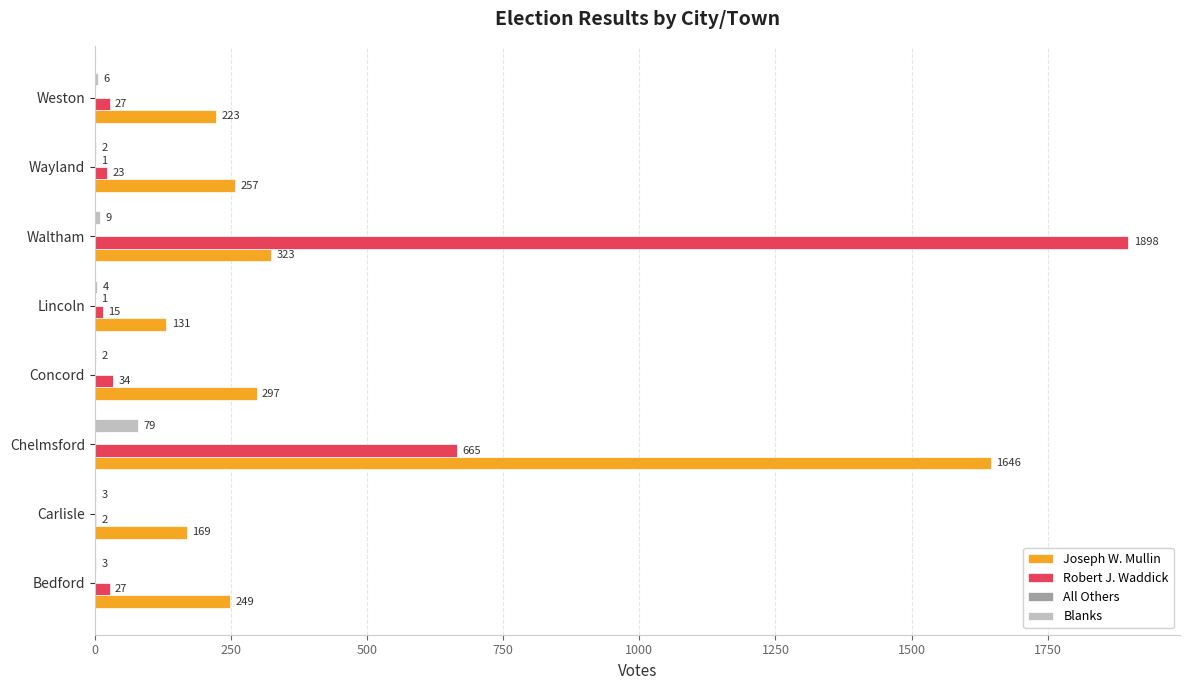

What is the total value across all series at Concord?

333